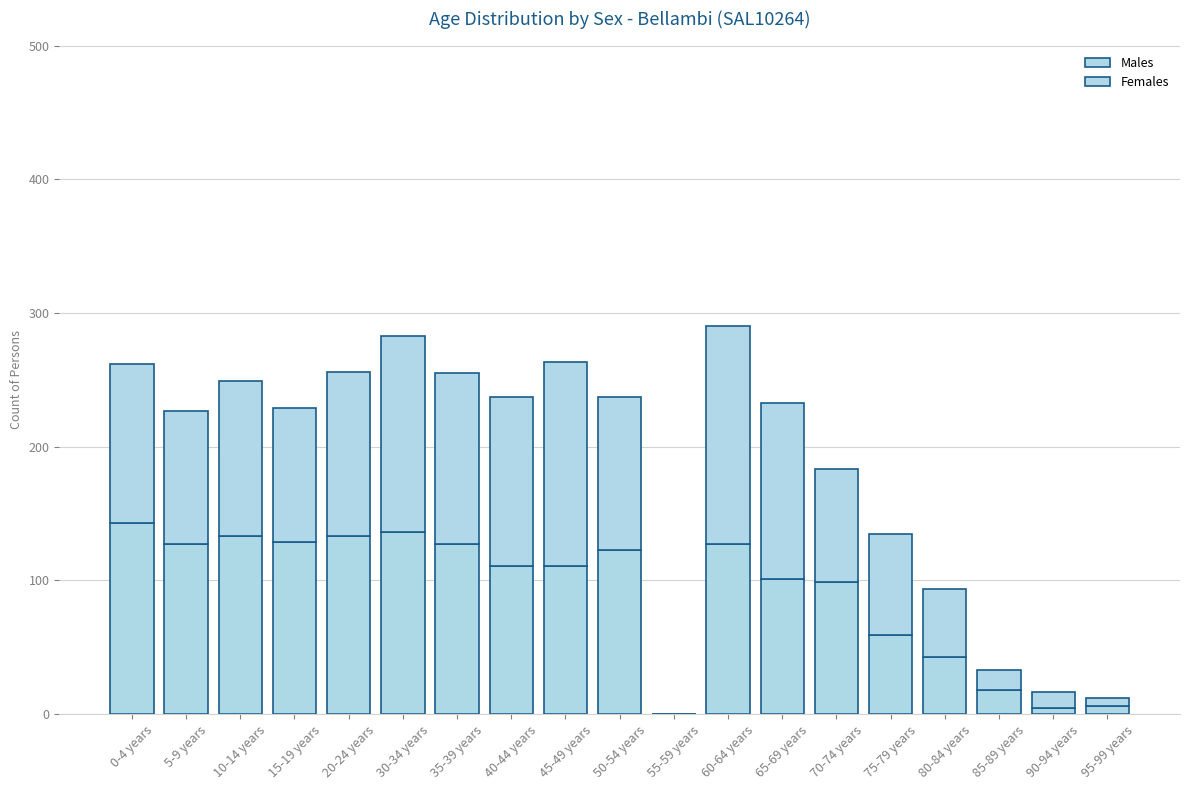

Are the bars horizontal?

No